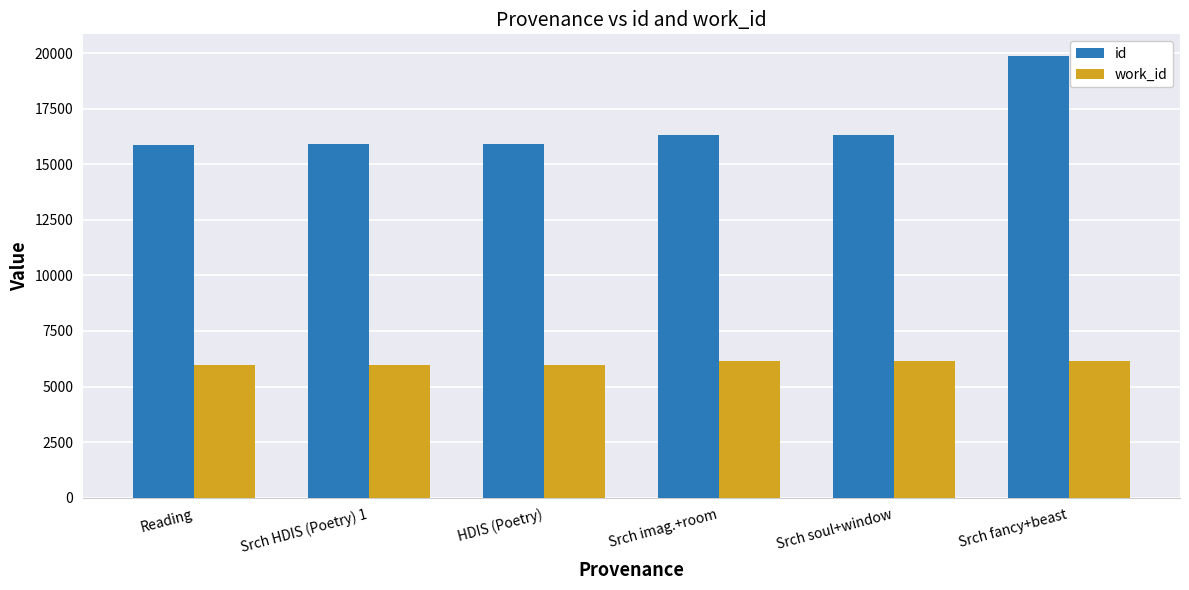

What is the maximum value shown in the chart?

19847